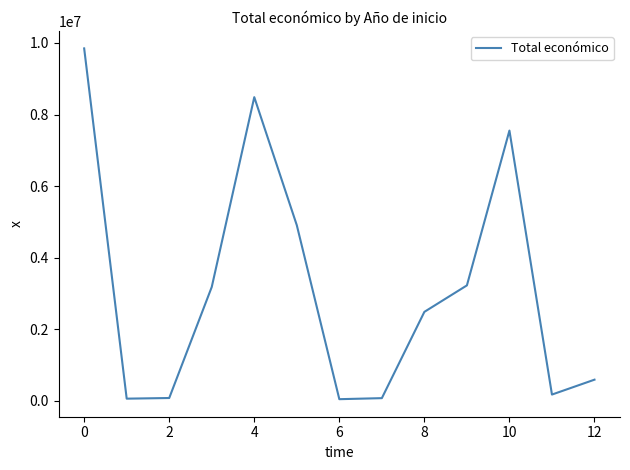

What is the difference between the maximum and minimum values?

9805087